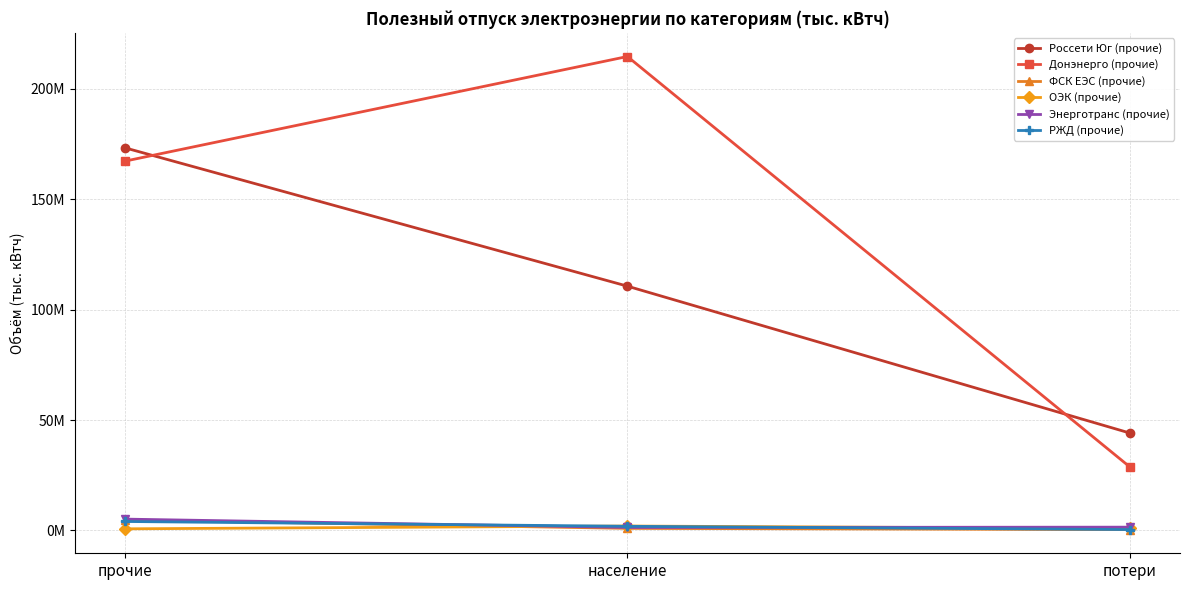

What are all the series names shown in the legend?

Россети Юг (прочие), Донэнерго (прочие), ФСК ЕЭС (прочие), ОЭК (прочие), Энерготранс (прочие), РЖД (прочие)